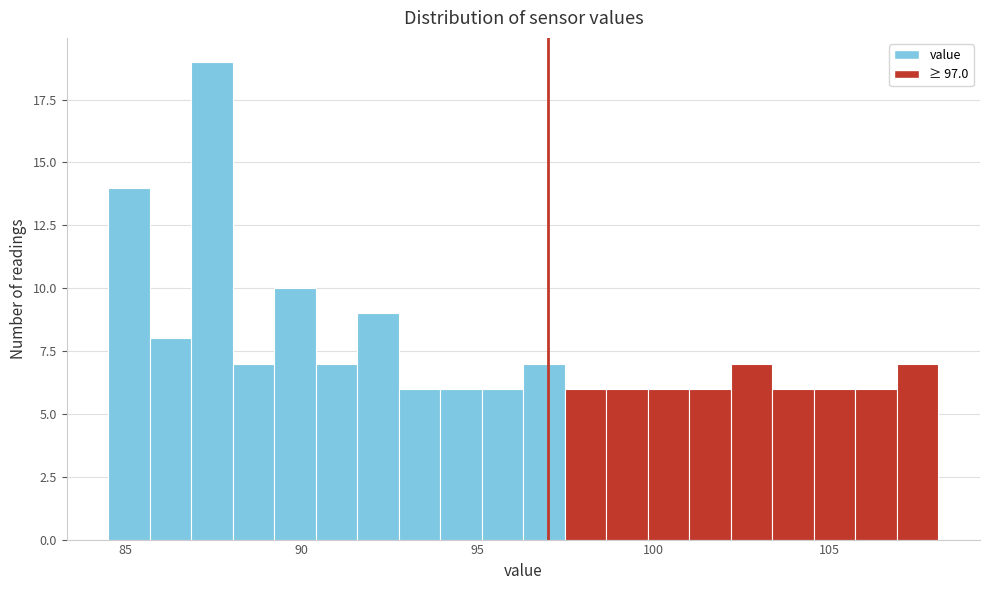

Around what value on the x-axis is the tallest bar? Give the approximate position of its centre, as read against the axis.

87.5